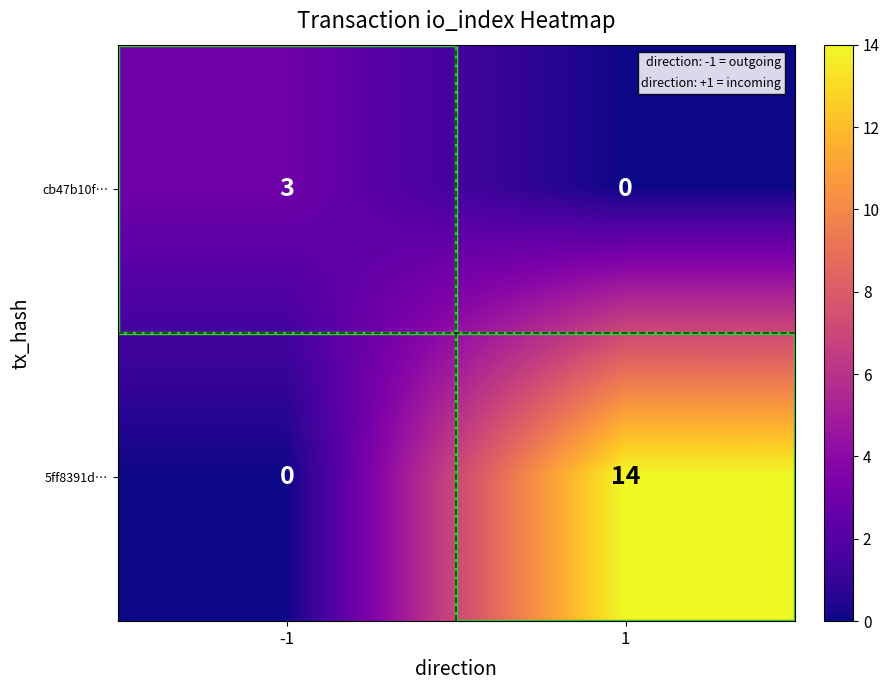

At which category does the chart reach its peak across all series?

1